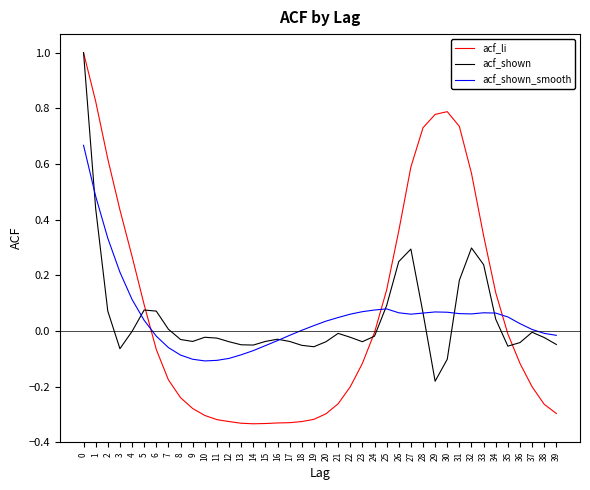

What is the greatest value displayed?

1.0